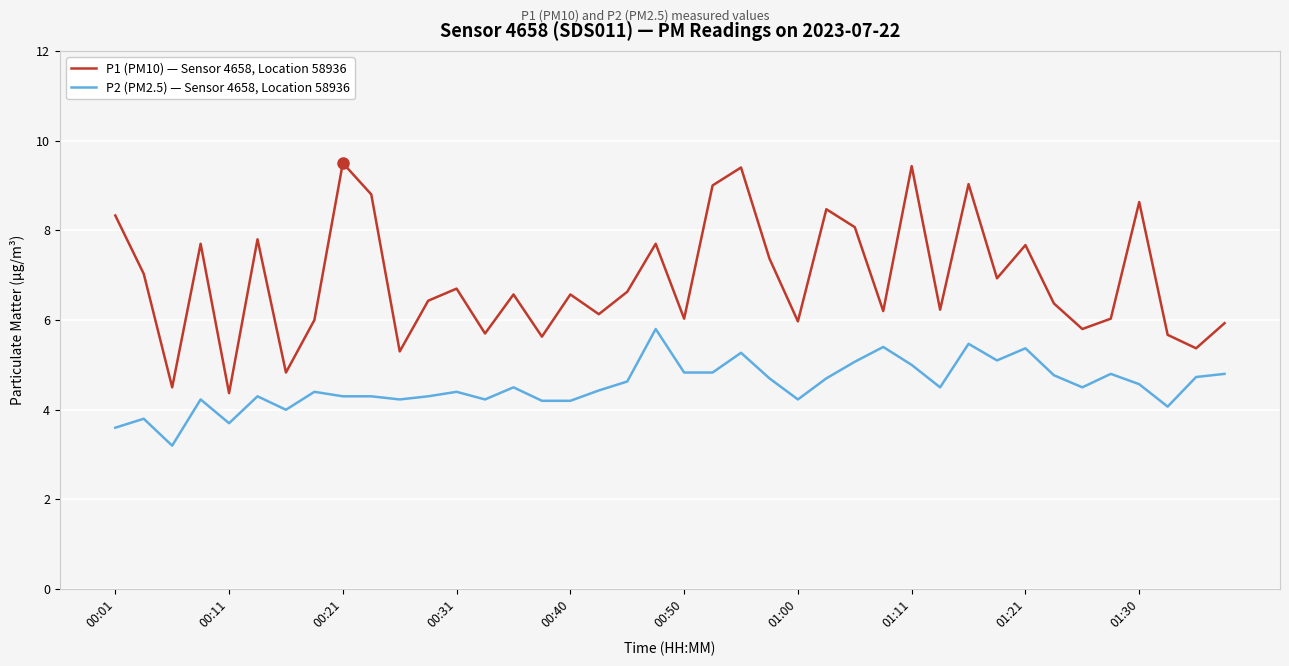

True or false: P2 (PM2.5) — Sensor 4658, Location 58936 has more than 1 interior local peaks.

True